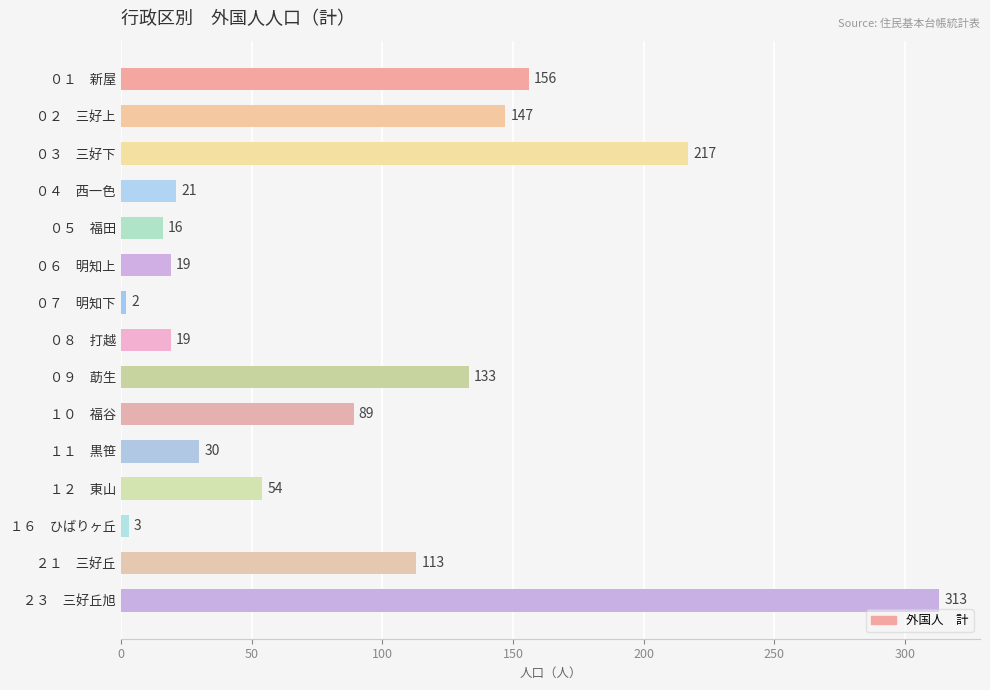

True or false: the data shows 147 at ０２　三好上.

True